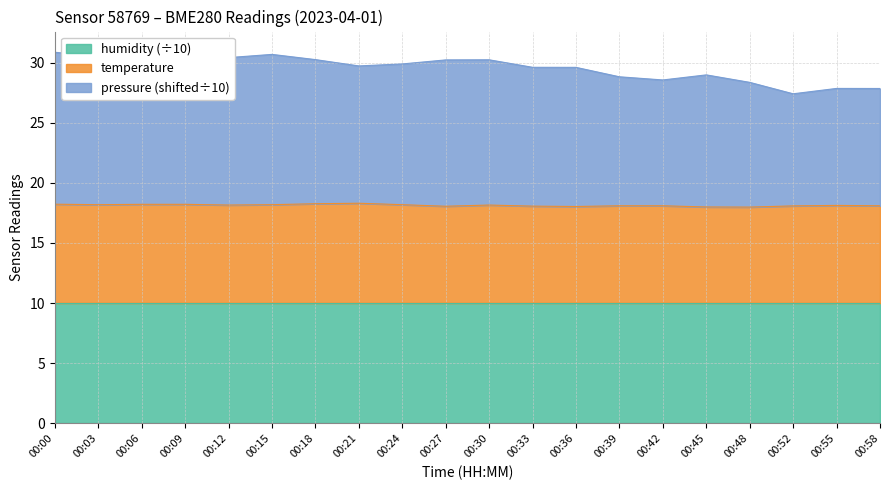

Is the value of temperature at 00:12 greater than the value of pressure at 00:45?

No